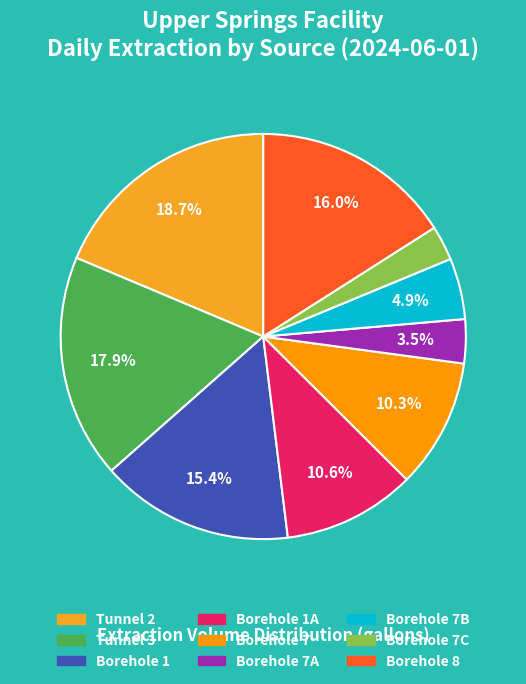

Count the number of slices in the pie.

9